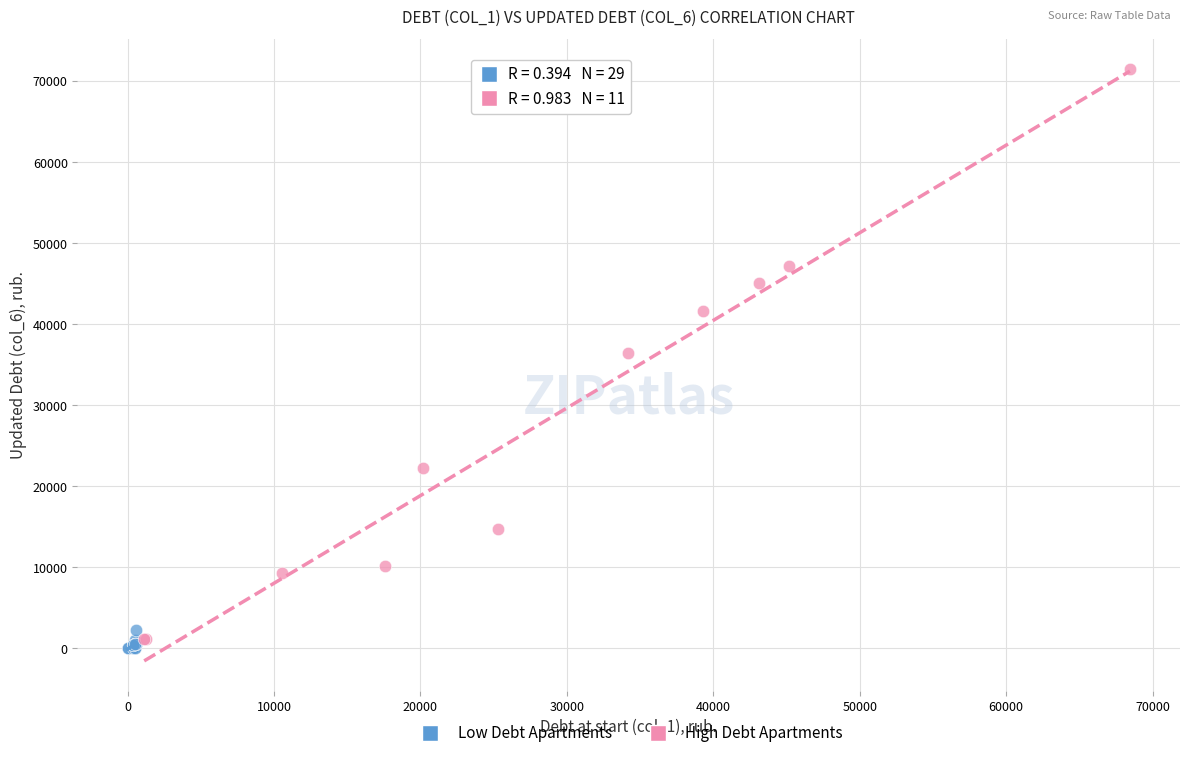

Which series has the widest spread of Y values?

High Debt Apartments